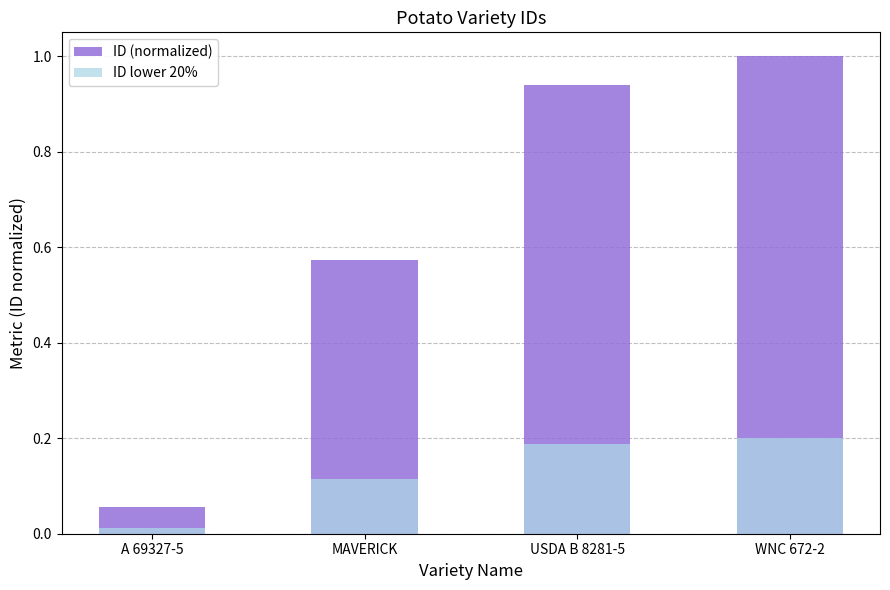

List the series in order of their overall mean, highest first.

ID (normalized), ID lower 20%